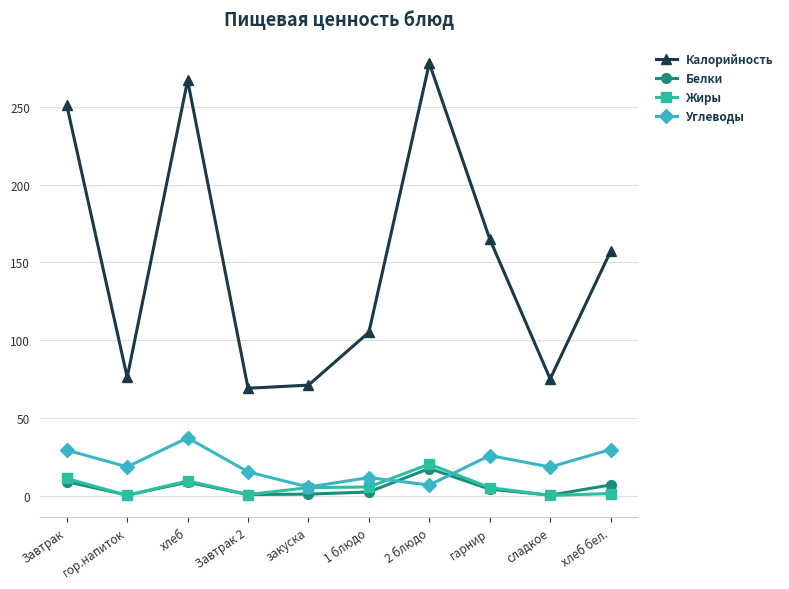

What is the label of the 10th point from the right?

Завтрак